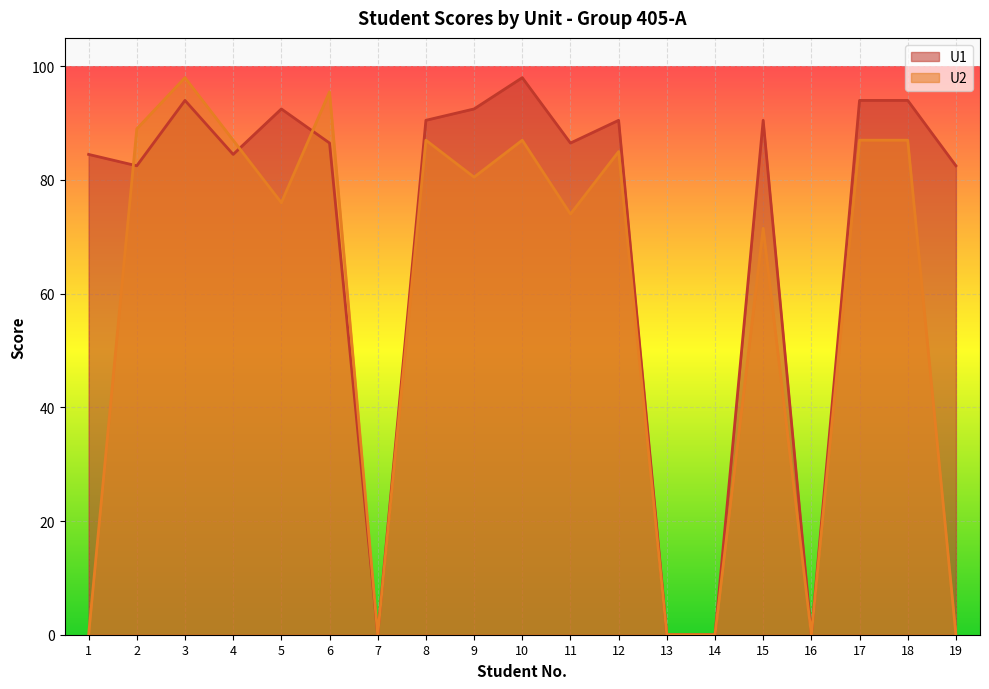

Reading left to right, what are all the values shown in this chart?

U1: 1=84.5	2=82.5	3=94.0	4=84.5	5=92.5	6=86.5	7=0.0	8=90.5	9=92.5	10=98.0	11=86.5	12=90.5	13=0.0	14=0.0	15=90.5	16=0.0	17=94.0	18=94.0	19=82.5
U2: 1=0.0	2=89.0	3=98.0	4=87.0	5=76.0	6=95.5	7=0.0	8=87.0	9=80.5	10=87.0	11=74.0	12=85.0	13=0.0	14=0.0	15=71.5	16=0.0	17=87.0	18=87.0	19=0.0